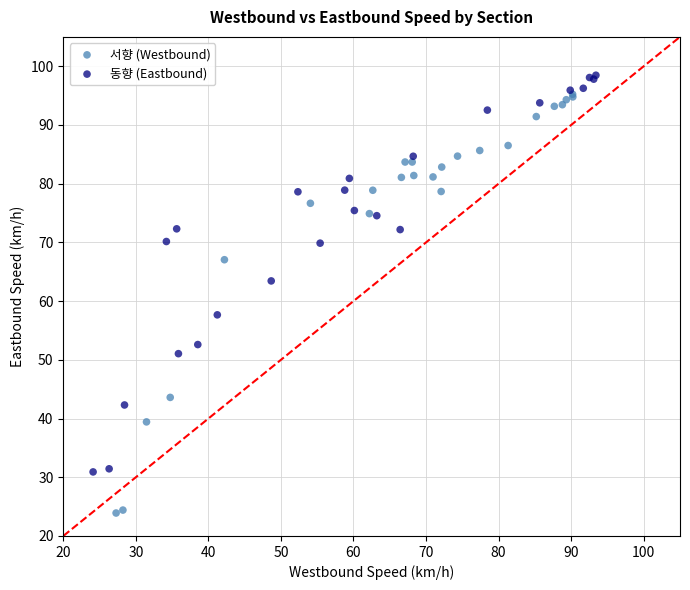

Which series contains the lowest Y value?

서향 (Westbound)